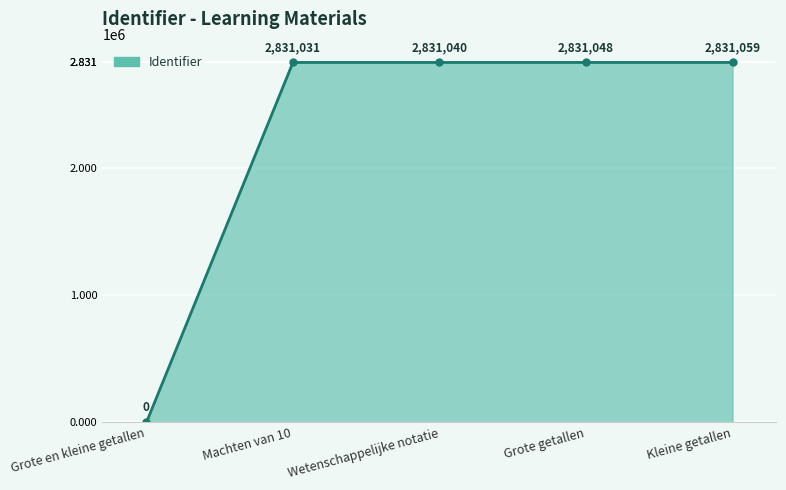

Reading left to right, list all the values displayed in this chart.

0	2831031	2831040	2831048	2831059